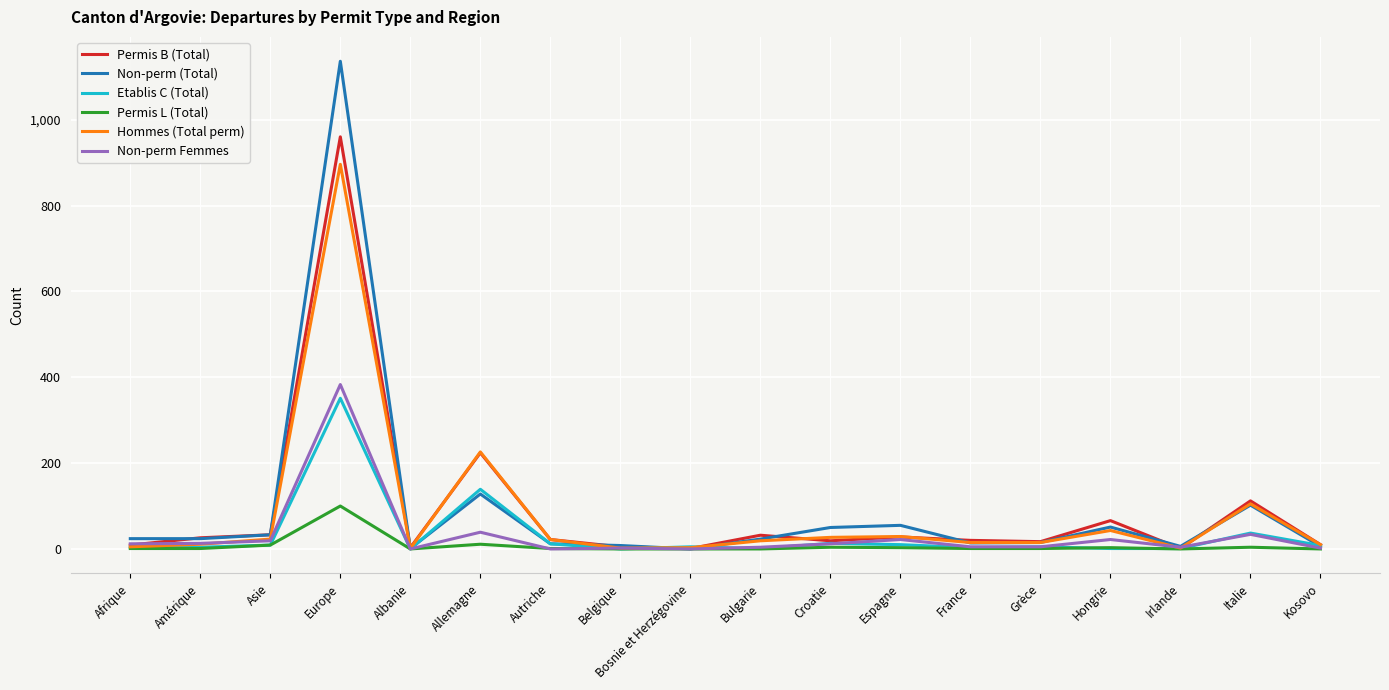

What is the sum of all Non-perm (Total) values?

1688